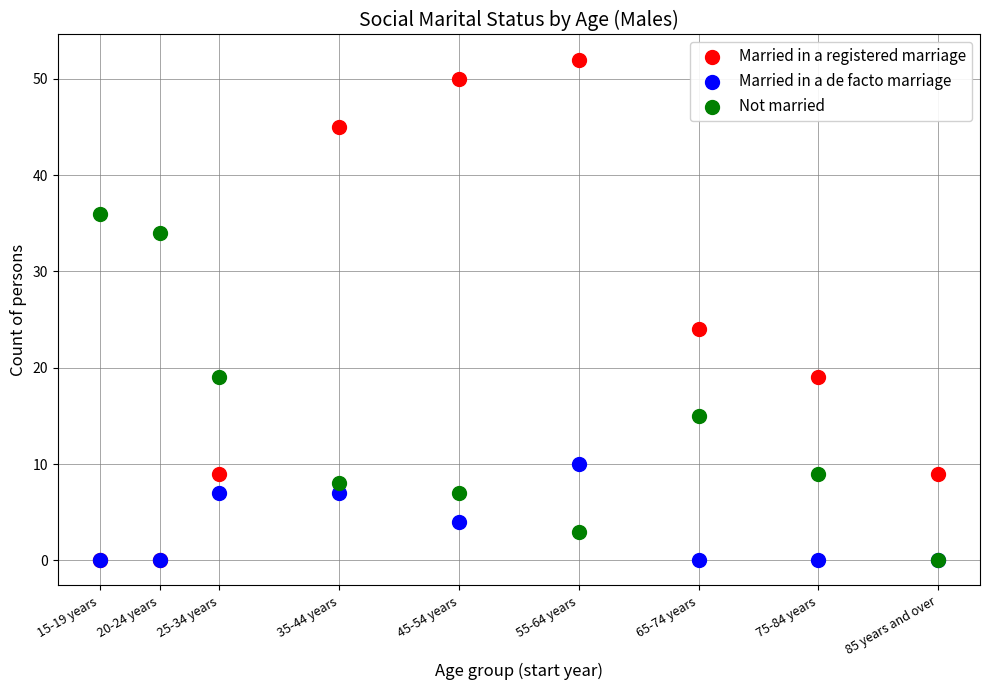

In the Married in a registered marriage series, what Y value is closest to 26?

24